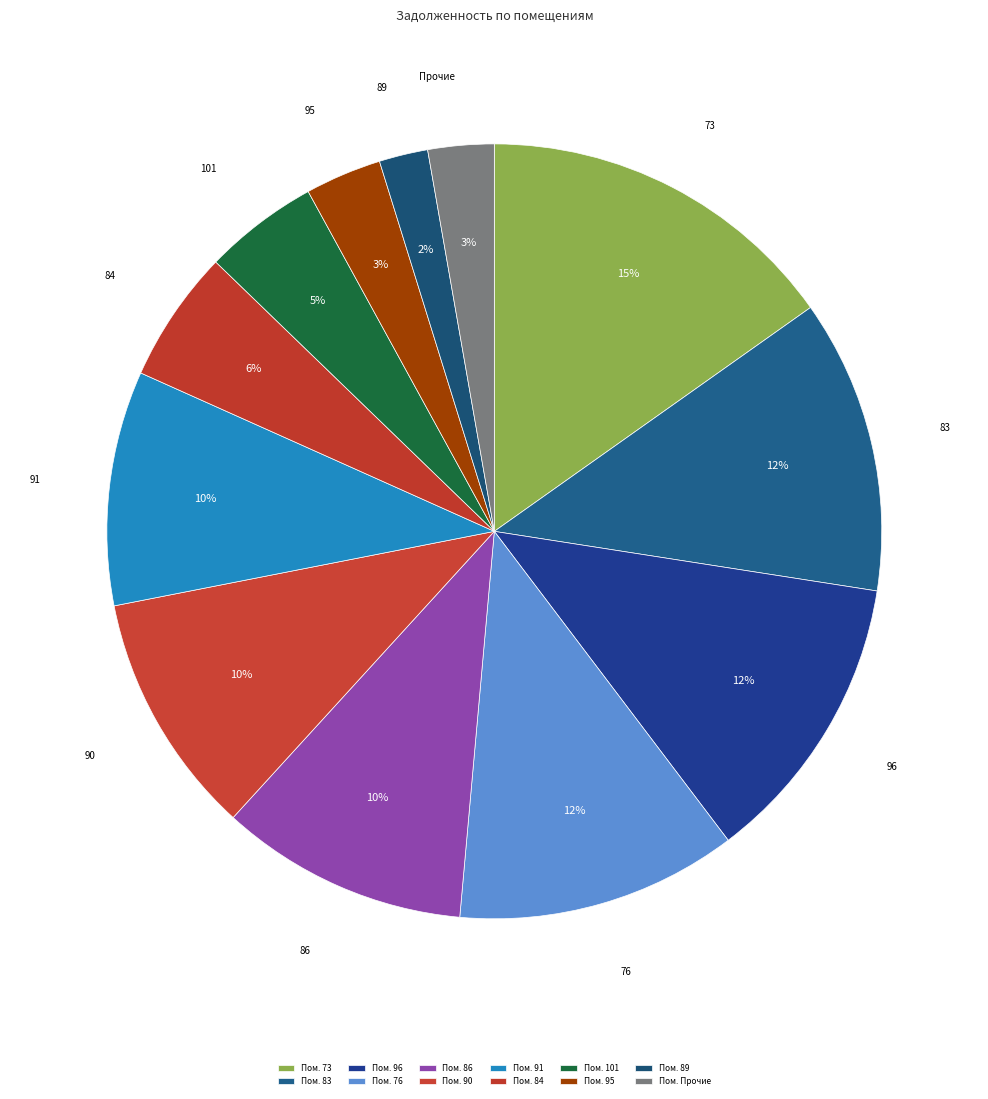

To the nearest percent, what portion does 96 represent?

12%